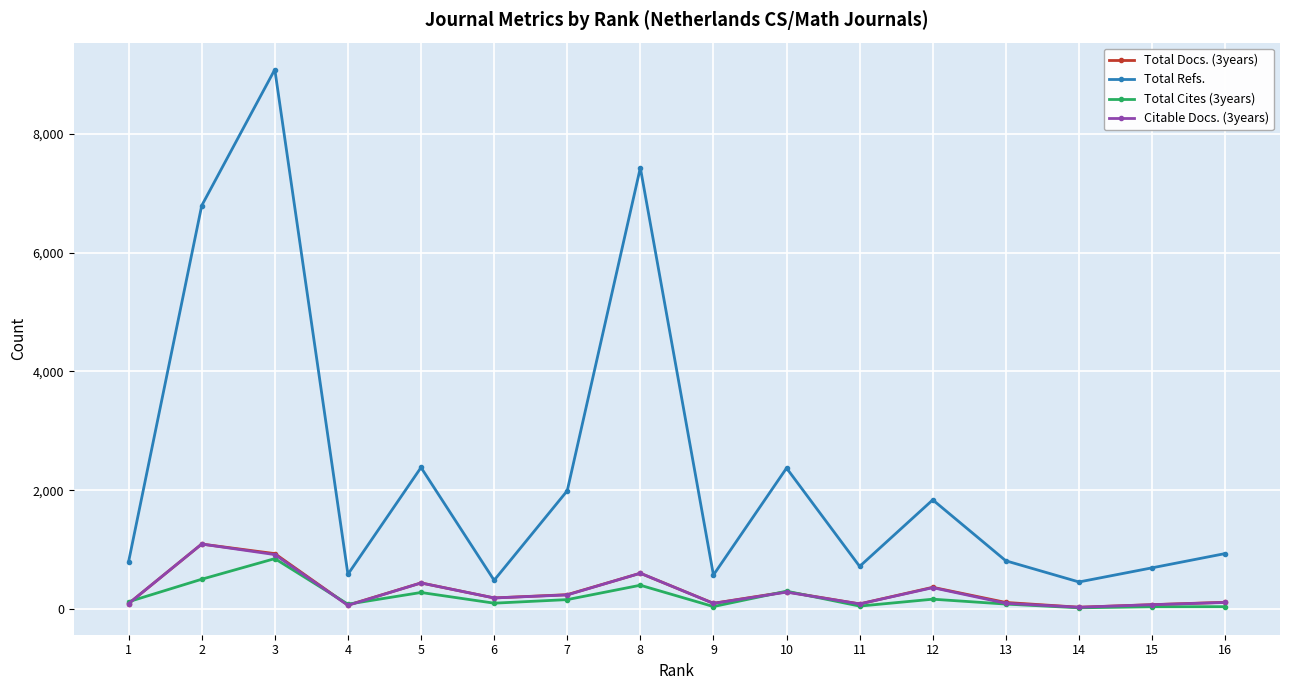

What is the greatest value displayed?

9083